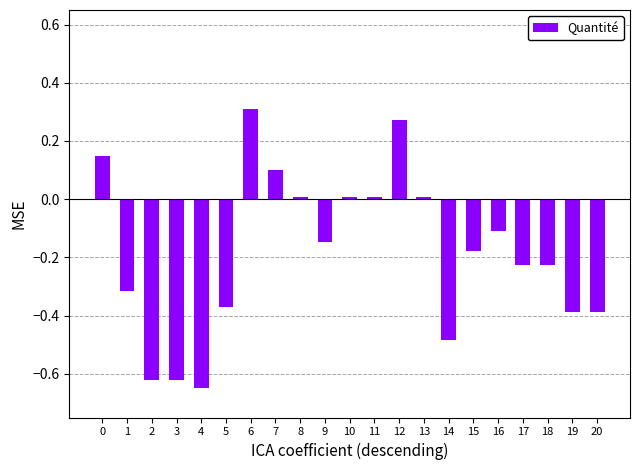

Between 5 and 9, which is larger?

9